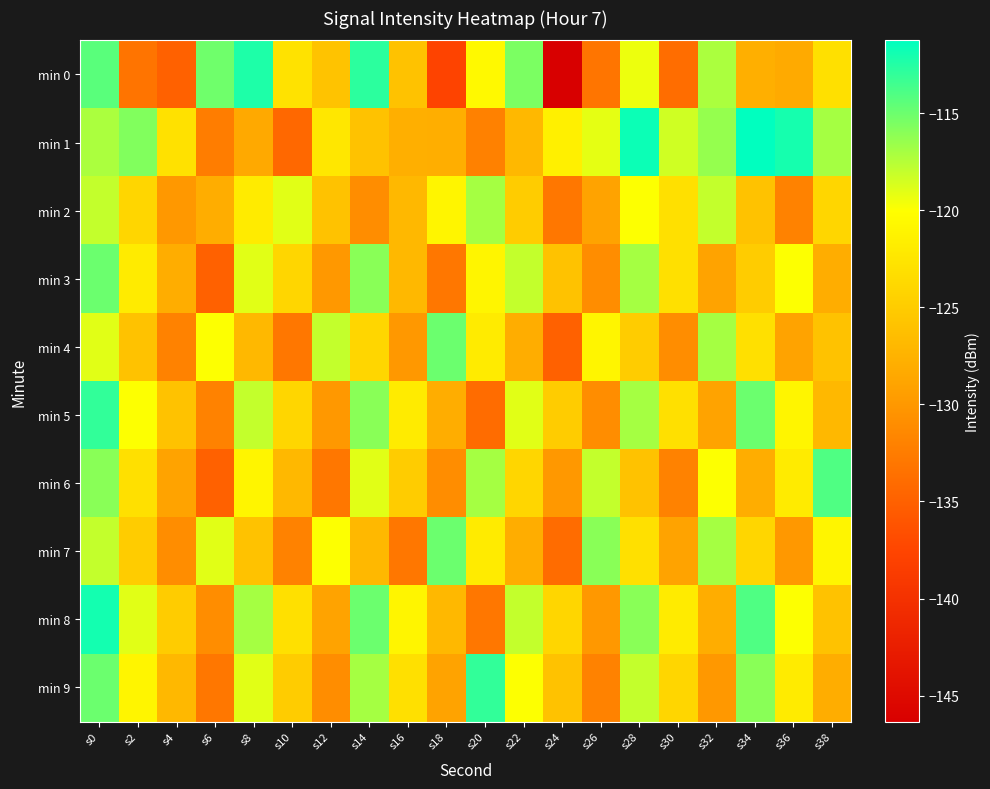

Reading left to right, what are all the values shown in this chart?

min 0: s0=-114.4	s2=-133.2	s4=-134.9	s6=-115.1	s8=-112.3	s10=-122.8	s12=-125.9	s14=-112.8	s16=-126.0	s18=-137.7	s20=-120.6	s22=-115.5	s24=-146.3	s26=-133.2	s28=-119.4	s30=-133.8	s32=-117.2	s34=-127.9	s36=-128.3	s38=-123.0
min 1: s0=-117.2	s2=-115.8	s4=-122.9	s6=-132.4	s8=-128.4	s10=-134.3	s12=-122.4	s14=-126.0	s16=-127.8	s18=-127.9	s20=-132.0	s22=-127.0	s24=-121.5	s26=-119.2	s28=-111.7	s30=-118.4	s32=-116.4	s34=-111.3	s36=-112.0	s38=-116.9
min 2: s0=-118.0	s2=-124.0	s4=-130.0	s6=-128.0	s8=-122.0	s10=-119.0	s12=-126.0	s14=-131.0	s16=-127.0	s18=-121.0	s20=-117.0	s22=-125.0	s24=-133.0	s26=-129.0	s28=-120.0	s30=-123.0	s32=-118.0	s34=-126.0	s36=-132.0	s38=-124.0
min 3: s0=-115.0	s2=-122.0	s4=-128.0	s6=-135.0	s8=-119.0	s10=-124.0	s12=-130.0	s14=-116.0	s16=-127.0	s18=-133.0	s20=-121.0	s22=-118.0	s24=-126.0	s26=-131.0	s28=-117.0	s30=-123.0	s32=-129.0	s34=-125.0	s36=-120.0	s38=-128.0
min 4: s0=-119.0	s2=-126.0	s4=-132.0	s6=-120.0	s8=-127.0	s10=-133.0	s12=-118.0	s14=-124.0	s16=-130.0	s18=-115.0	s20=-122.0	s22=-128.0	s24=-135.0	s26=-121.0	s28=-125.0	s30=-131.0	s32=-117.0	s34=-123.0	s36=-129.0	s38=-126.0
min 5: s0=-113.0	s2=-120.0	s4=-126.0	s6=-132.0	s8=-118.0	s10=-124.0	s12=-130.0	s14=-116.0	s16=-122.0	s18=-128.0	s20=-134.0	s22=-119.0	s24=-125.0	s26=-131.0	s28=-117.0	s30=-123.0	s32=-129.0	s34=-115.0	s36=-121.0	s38=-127.0
min 6: s0=-116.0	s2=-123.0	s4=-129.0	s6=-135.0	s8=-121.0	s10=-127.0	s12=-133.0	s14=-119.0	s16=-125.0	s18=-131.0	s20=-117.0	s22=-124.0	s24=-130.0	s26=-118.0	s28=-126.0	s30=-132.0	s32=-120.0	s34=-128.0	s36=-122.0	s38=-114.0
min 7: s0=-118.0	s2=-125.0	s4=-131.0	s6=-119.0	s8=-126.0	s10=-132.0	s12=-120.0	s14=-127.0	s16=-133.0	s18=-115.0	s20=-122.0	s22=-128.0	s24=-134.0	s26=-116.0	s28=-123.0	s30=-129.0	s32=-117.0	s34=-124.0	s36=-130.0	s38=-121.0
min 8: s0=-112.0	s2=-119.0	s4=-125.0	s6=-131.0	s8=-117.0	s10=-123.0	s12=-129.0	s14=-115.0	s16=-121.0	s18=-127.0	s20=-133.0	s22=-118.0	s24=-124.0	s26=-130.0	s28=-116.0	s30=-122.0	s32=-128.0	s34=-114.0	s36=-120.0	s38=-126.0
min 9: s0=-115.0	s2=-121.0	s4=-127.0	s6=-133.0	s8=-119.0	s10=-125.0	s12=-131.0	s14=-117.0	s16=-123.0	s18=-129.0	s20=-113.0	s22=-120.0	s24=-126.0	s26=-132.0	s28=-118.0	s30=-124.0	s32=-130.0	s34=-116.0	s36=-122.0	s38=-128.0